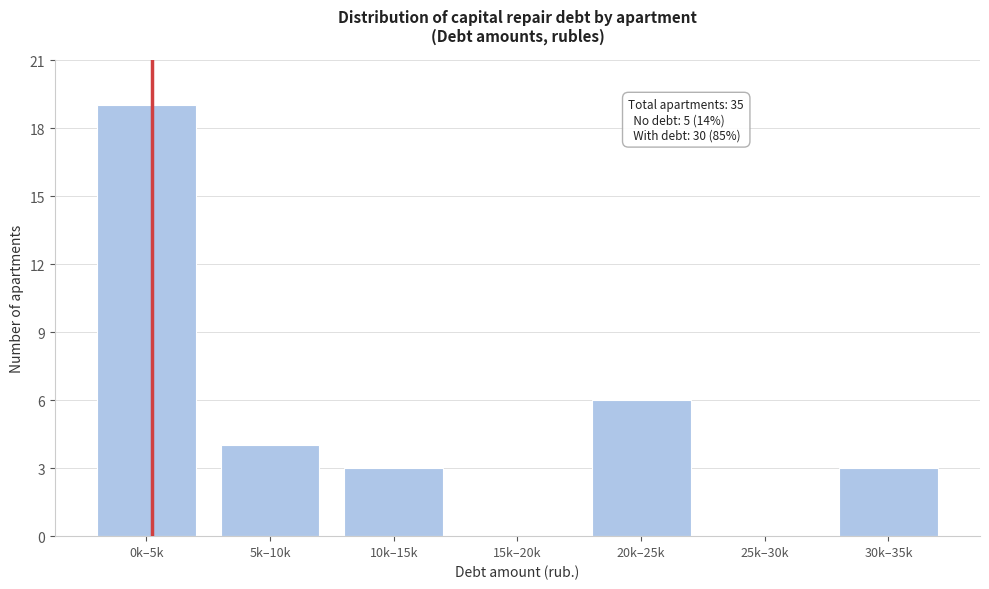

Reading right to left, extract all data points from this chart.

30k–35k=3	25k–30k=0	20k–25k=6	15k–20k=0	10k–15k=3	5k–10k=4	0k–5k=19